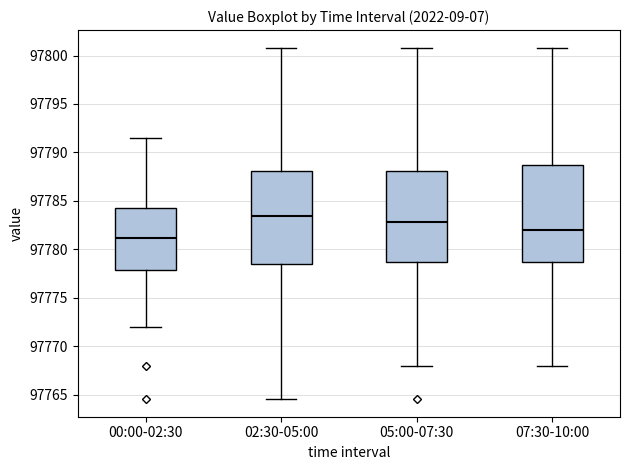

Reading left to right, read every box against the y-axis: the position of its median line, the range the box covers, and the ends of its whiskers. The values are not printed on the chart, so give them approximately, as read against the axis.

00:00-02:30: median 97781.0, box 97778.0 to 97784.0, whiskers 97772.0 to 97791.5
02:30-05:00: median 97783.5, box 97778.5 to 97788.0, whiskers 97764.5 to 97801.0
05:00-07:30: median 97783.0, box 97778.5 to 97788.0, whiskers 97768.0 to 97801.0
07:30-10:00: median 97782.0, box 97778.5 to 97788.5, whiskers 97768.0 to 97801.0